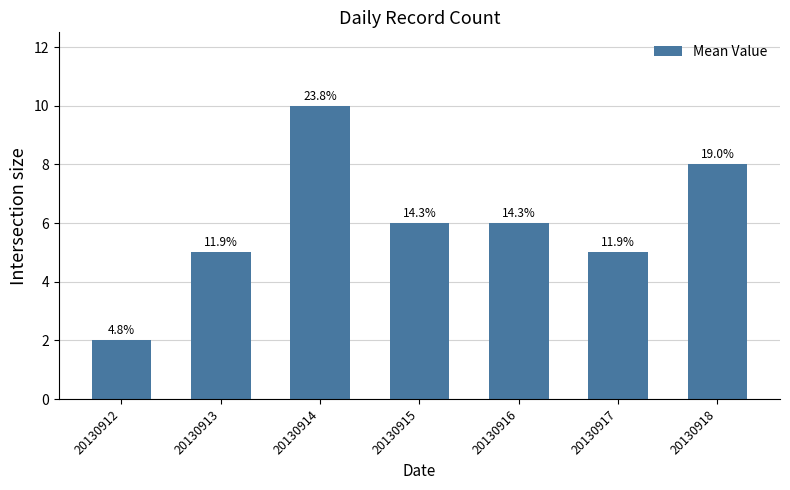

How many bars are there in total?

7